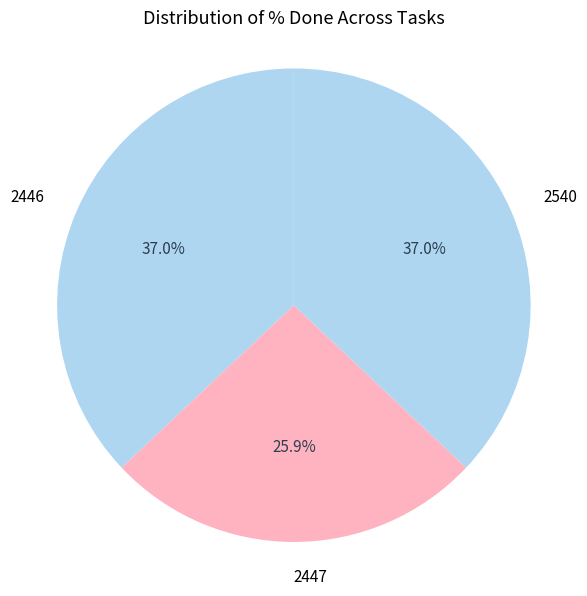

Which category has the smallest portion of the pie?

2447